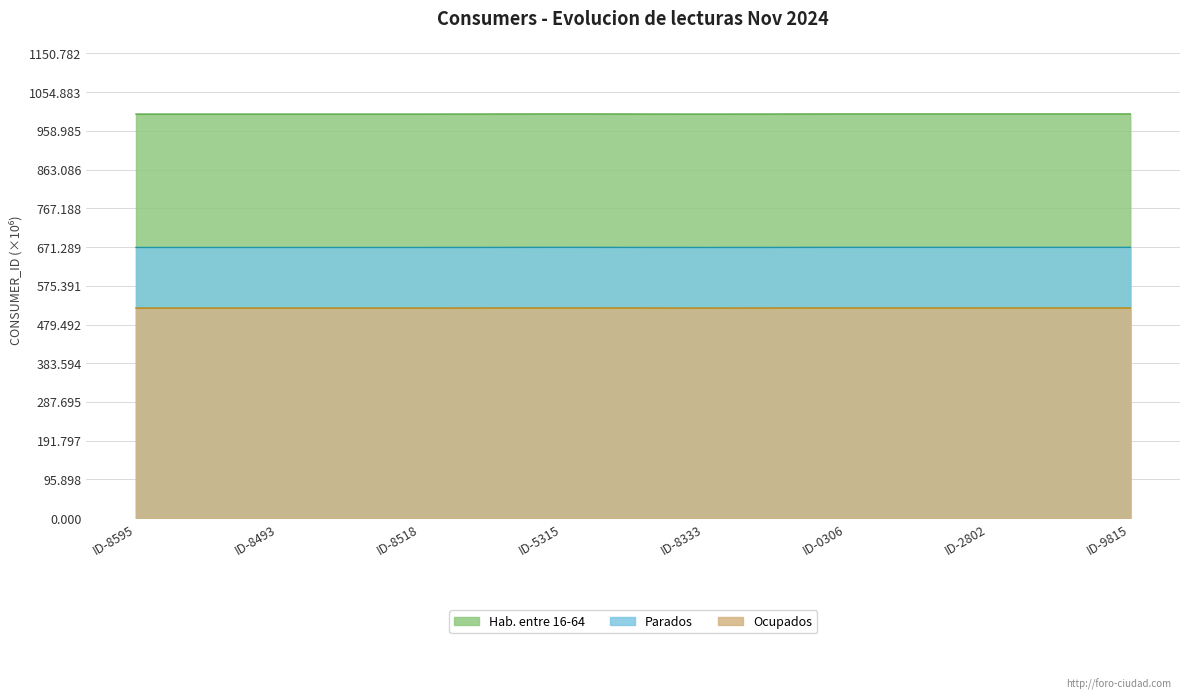

What is the average value of the Hab. entre 16-64 series?

1000.5